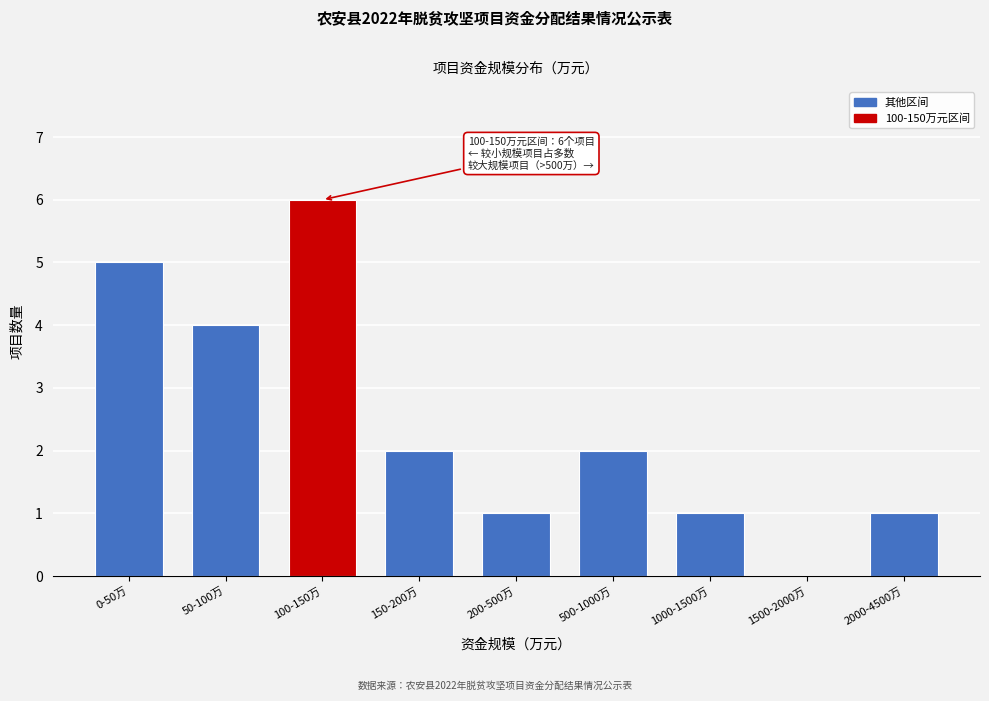

Reading right to left, what are all the values shown in this chart?

2000-4500万=1	1500-2000万=0	1000-1500万=1	500-1000万=2	200-500万=1	150-200万=2	100-150万=6	50-100万=4	0-50万=5